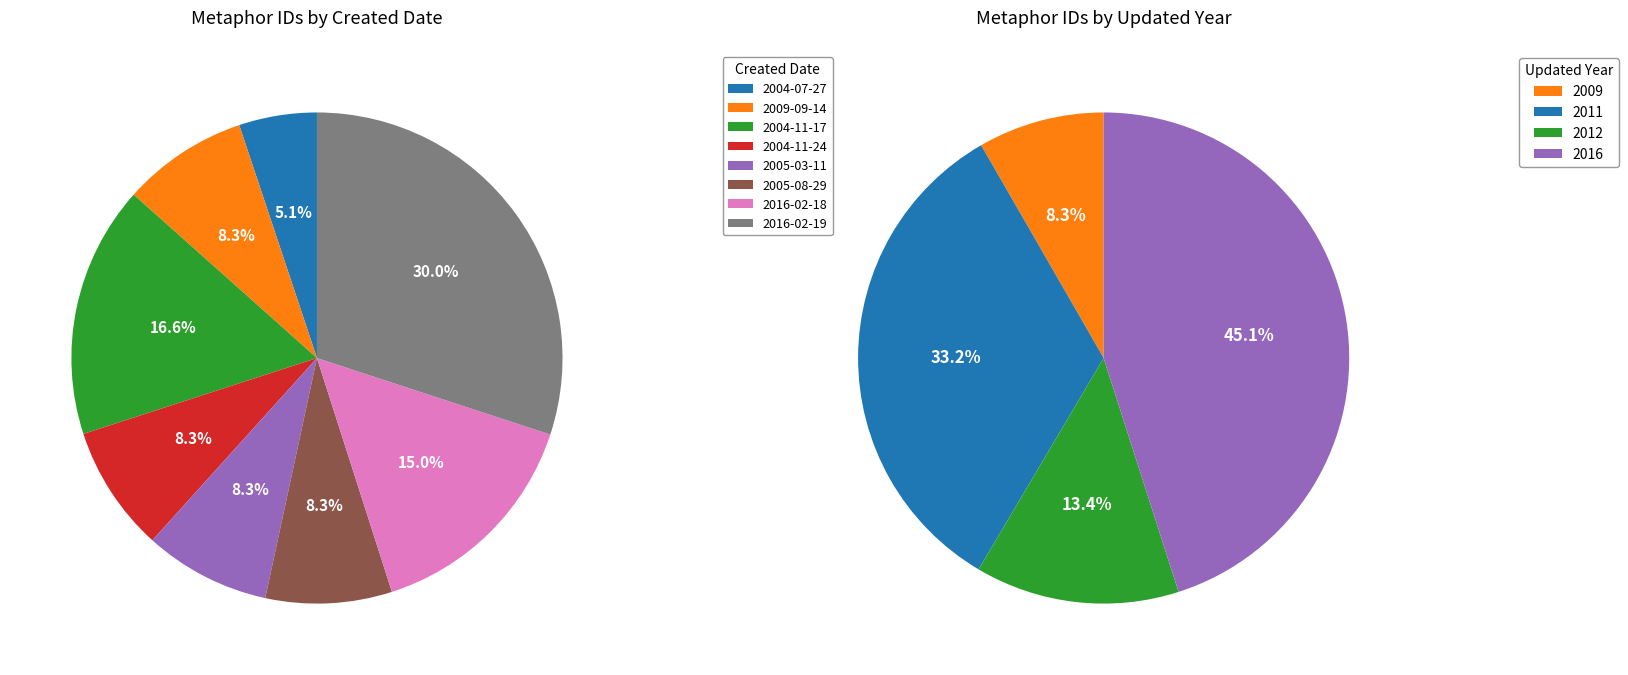

What is the smallest slice in the pie chart?

2004-07-27